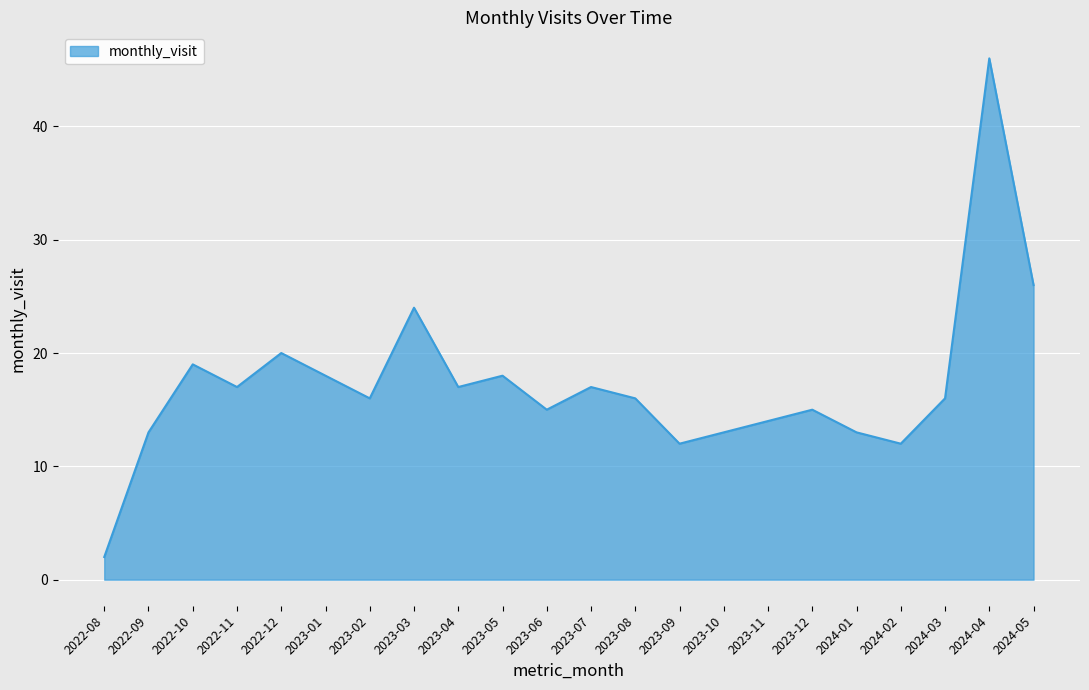

What is the sum of all values?

379